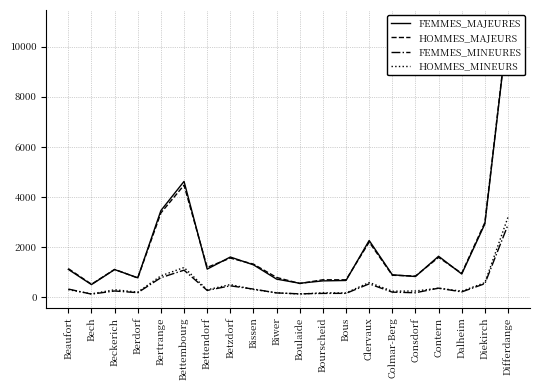

Is it true that HOMMES_MINEURS equals 298 at Biwer?

False